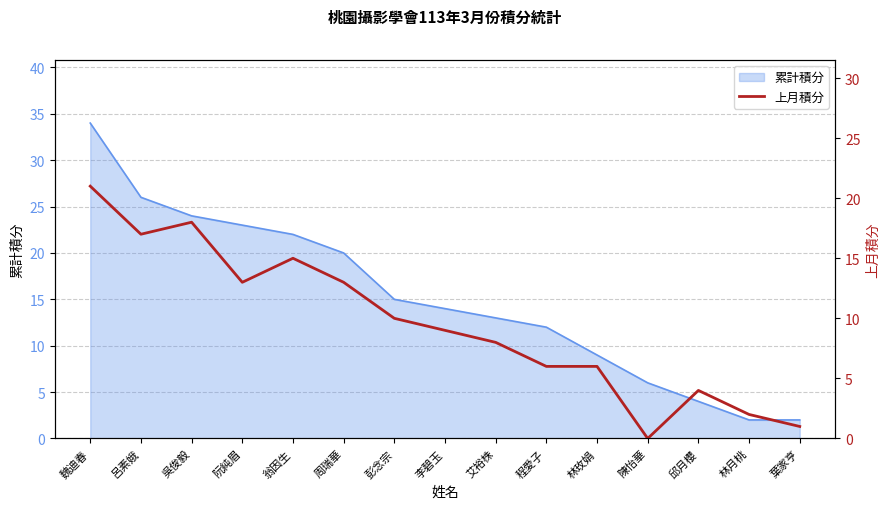

The value of 累計積分 at 魏迪春 is 17. True or false?

False